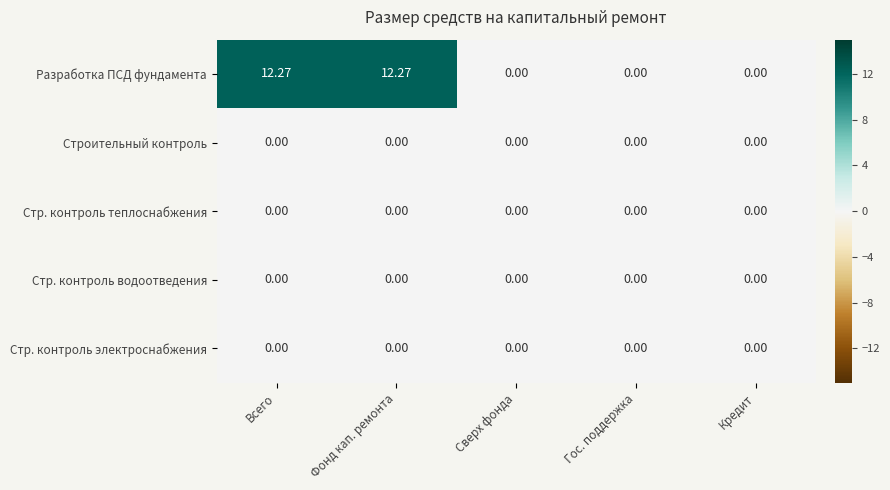

Is the value of Стр. контроль электроснабжения at Всего greater than the value of Разработка ПСД фундамента at Фонд кап. ремонта?

No